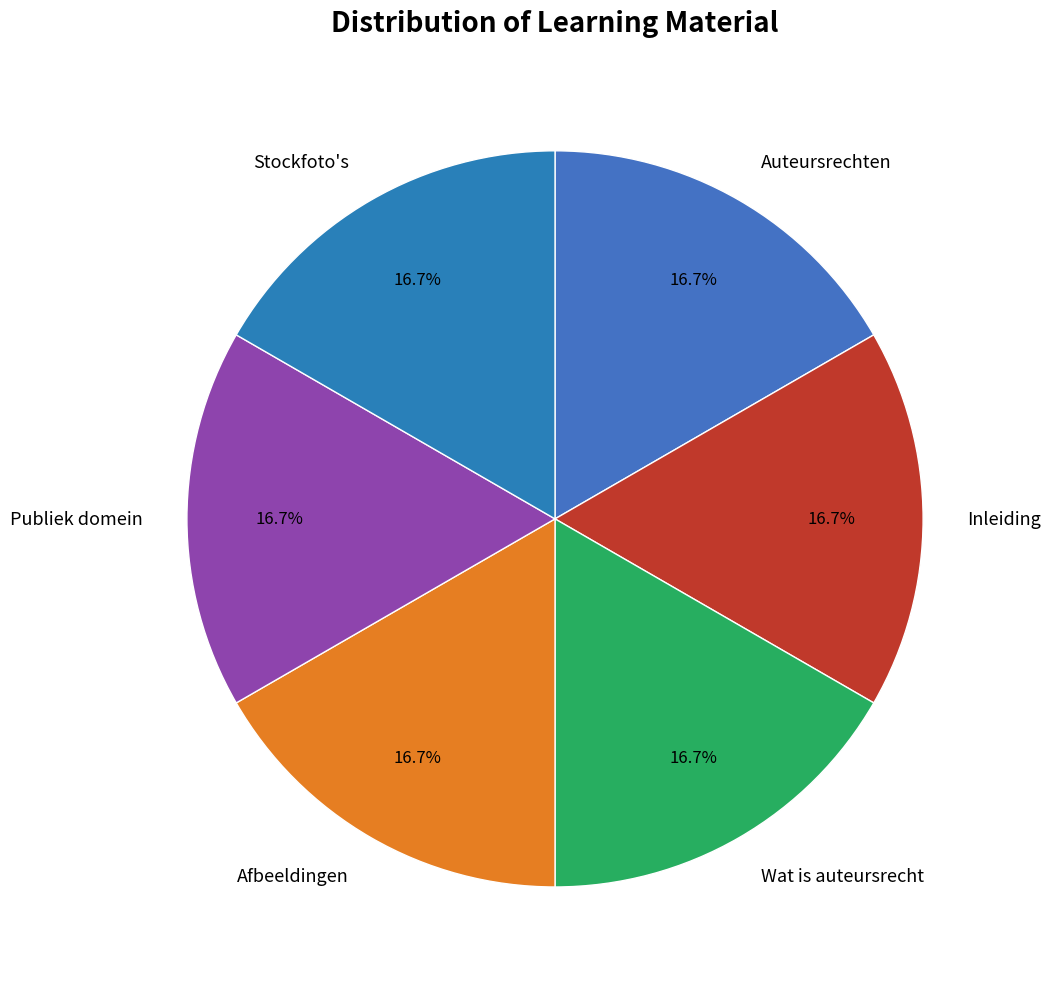

Is there any slice that represents more than half of the pie?

No